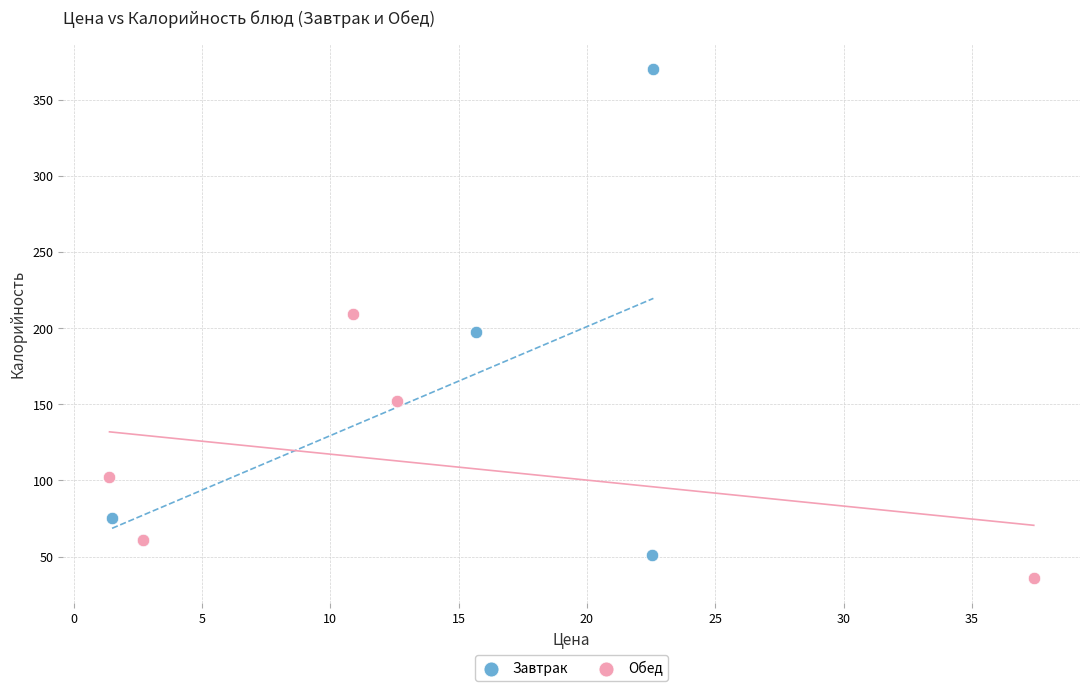

Which series contains the lowest Y value?

Обед